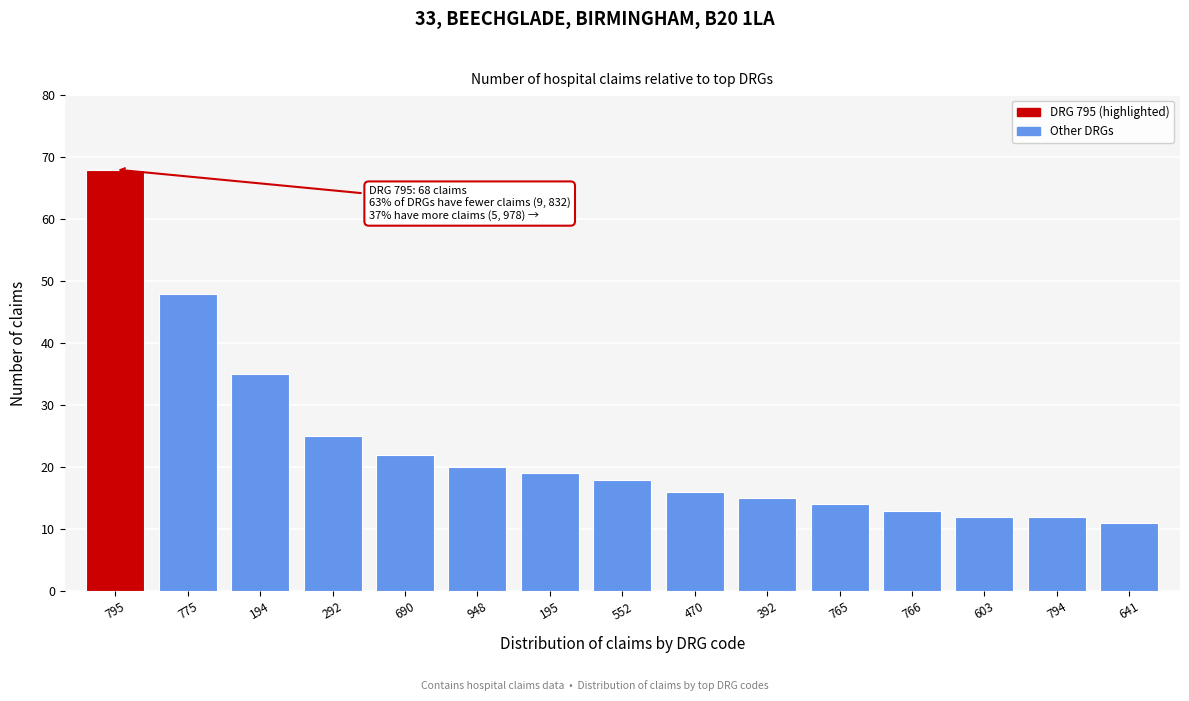

Reading left to right, what are all the values shown in this chart?

795=68	775=48	194=35	292=25	690=22	948=20	195=19	552=18	470=16	392=15	765=14	766=13	603=12	794=12	641=11